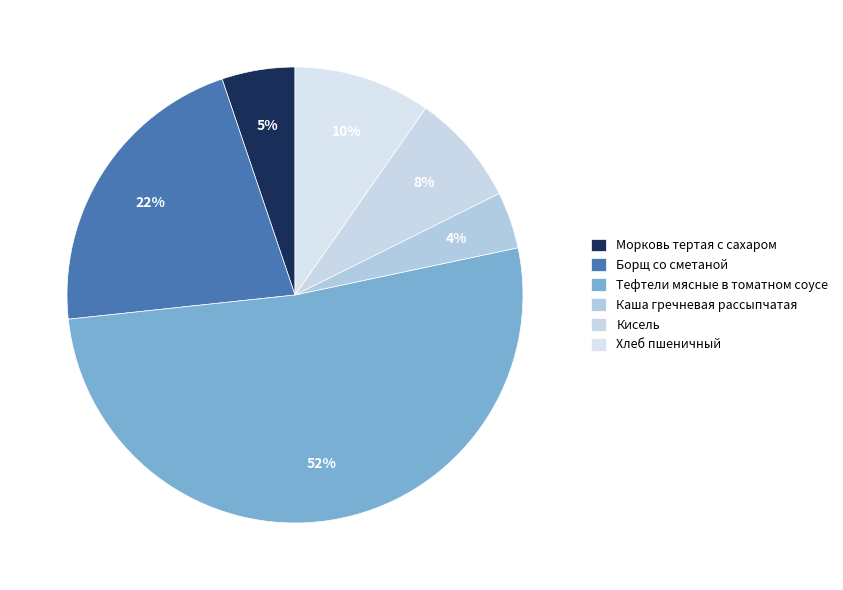

Does Тефтели мясные в томатном соусе account for over 50% of the chart?

Yes